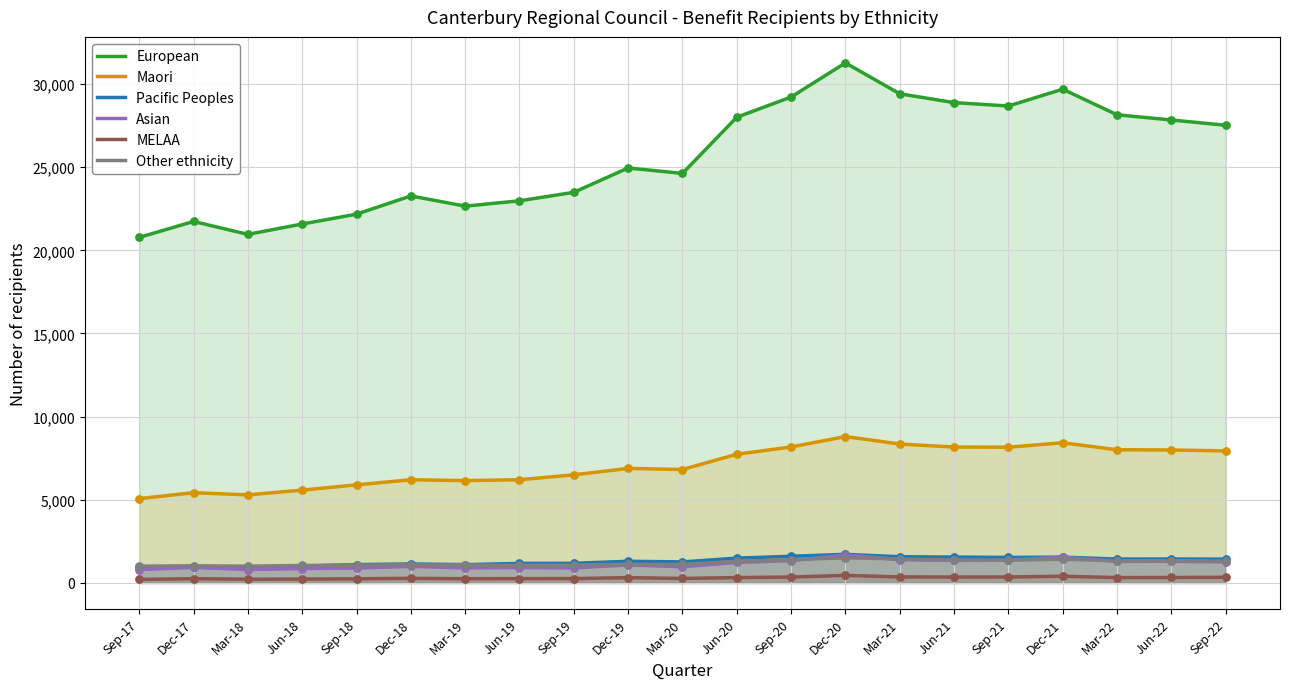

Is the value of Other ethnicity at Mar-18 greater than the value of Pacific Peoples at Mar-20?

No